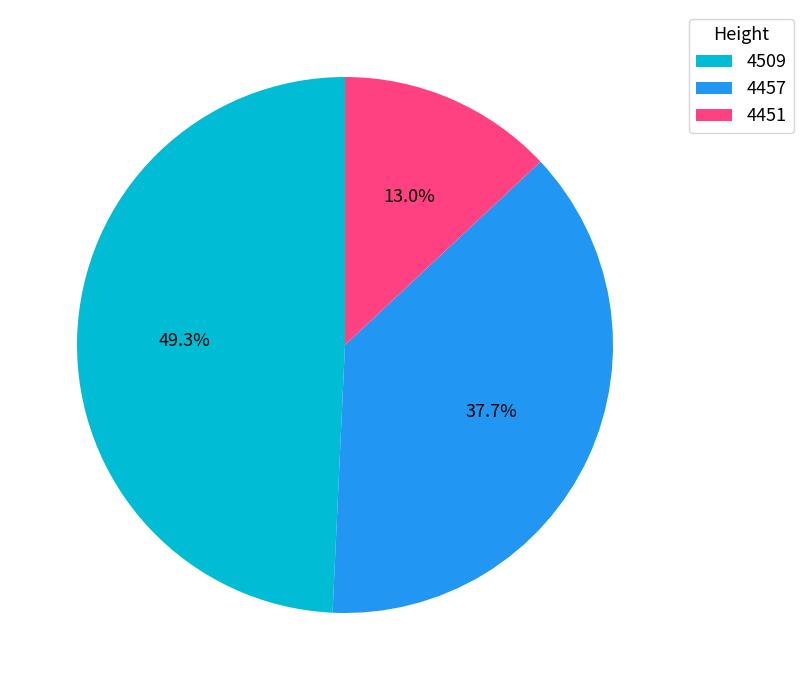

Which has a higher value, 4451 or 4509?

4509